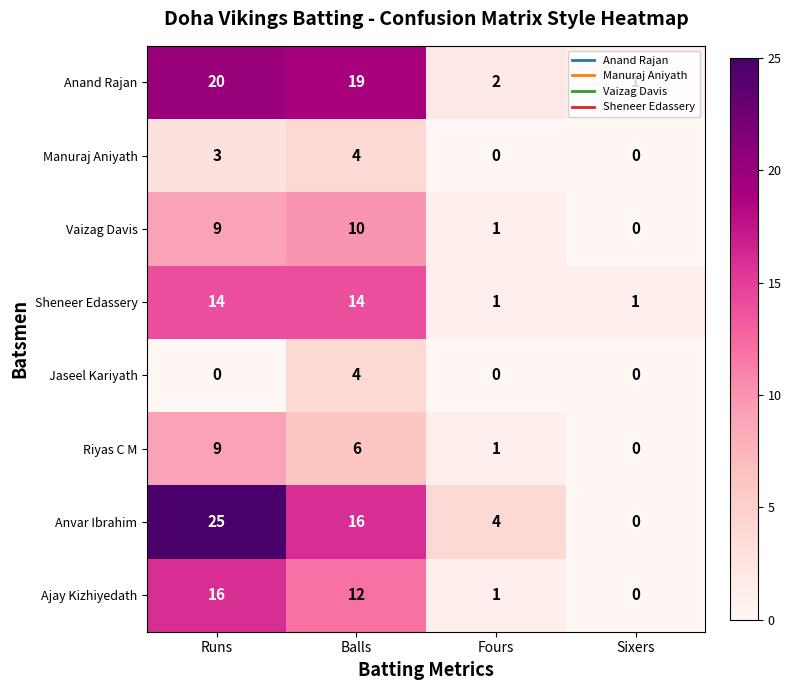

Is it true that Sheneer Edassery equals 0 at Fours?

False